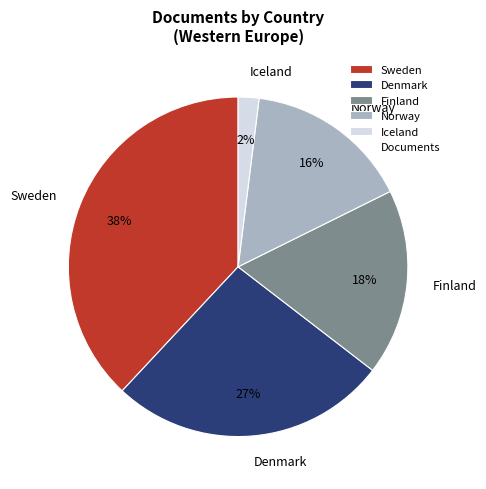

Which slice is the largest?

Sweden